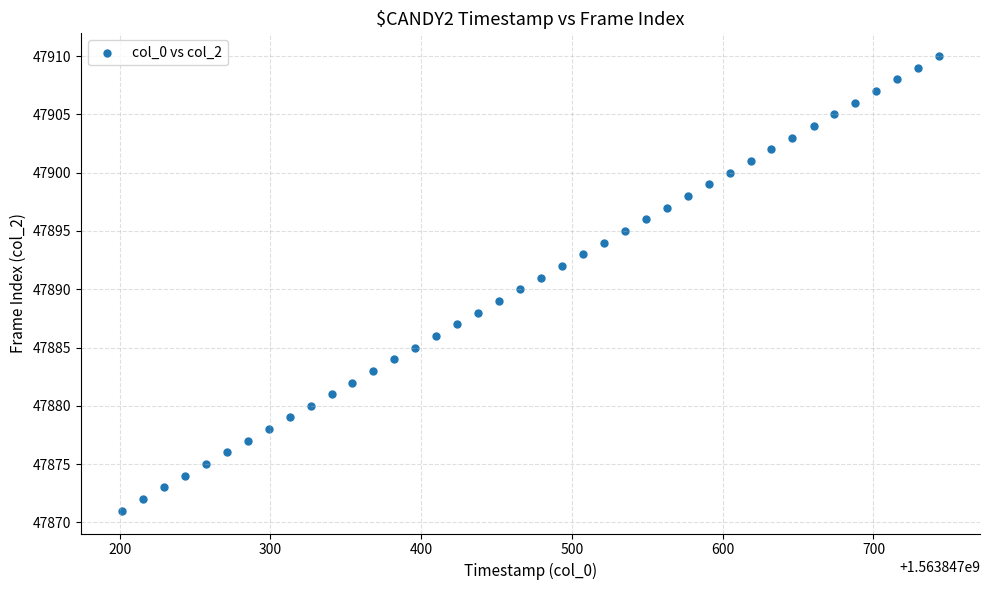

What is the range of Y values (max minus min)?

39